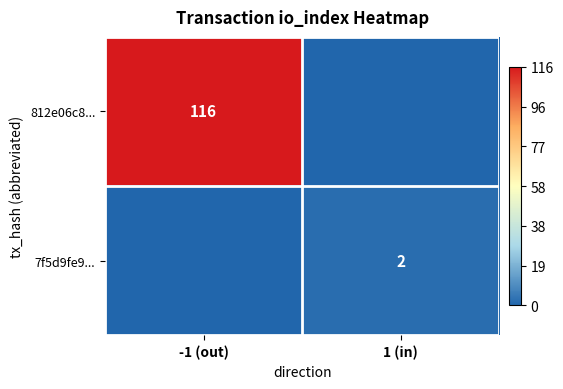

What is the spread (max minus min) of values at 1 (in)?

2